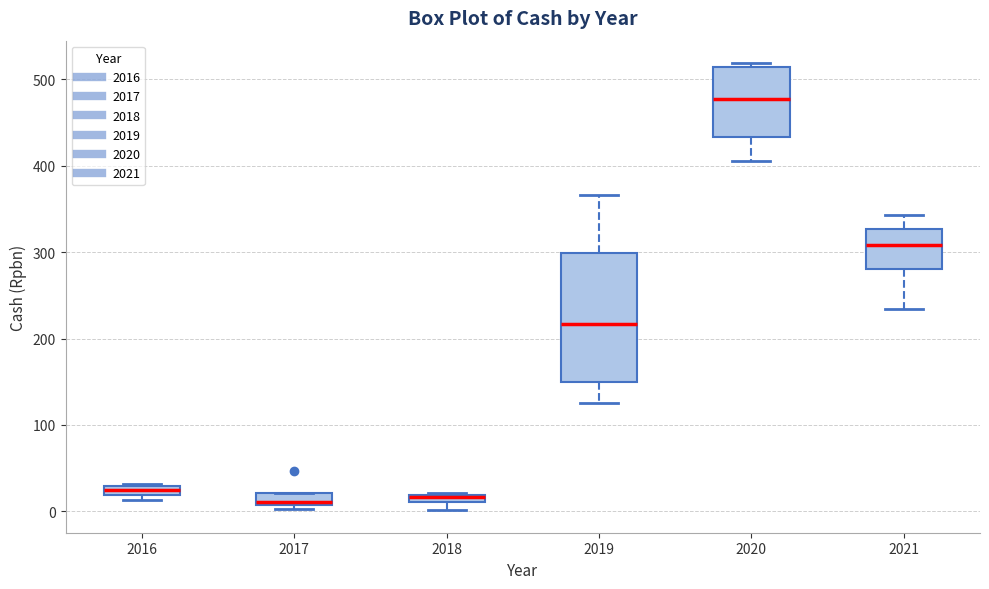

Where is the lower edge of the box at x = 2016 on the y-axis? The values are not printed on the chart, so give them approximately, as read against the axis.

20